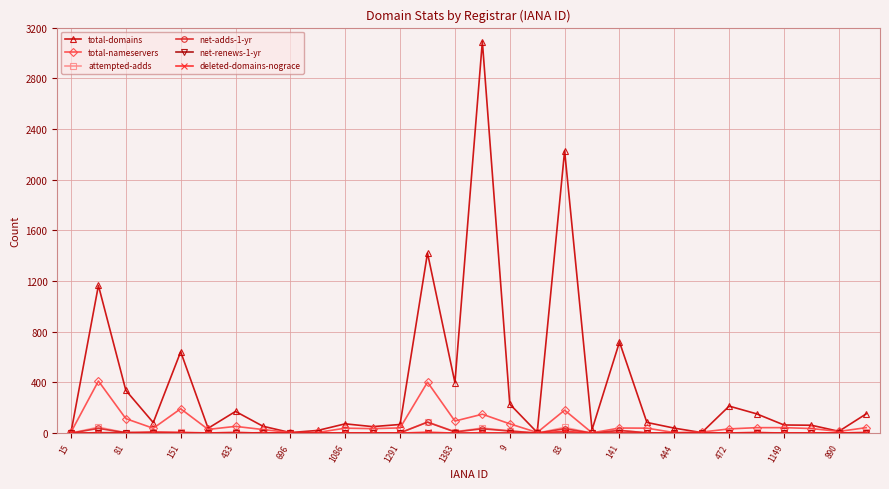

True or false: total-domains has more than 2 interior local peaks.

True